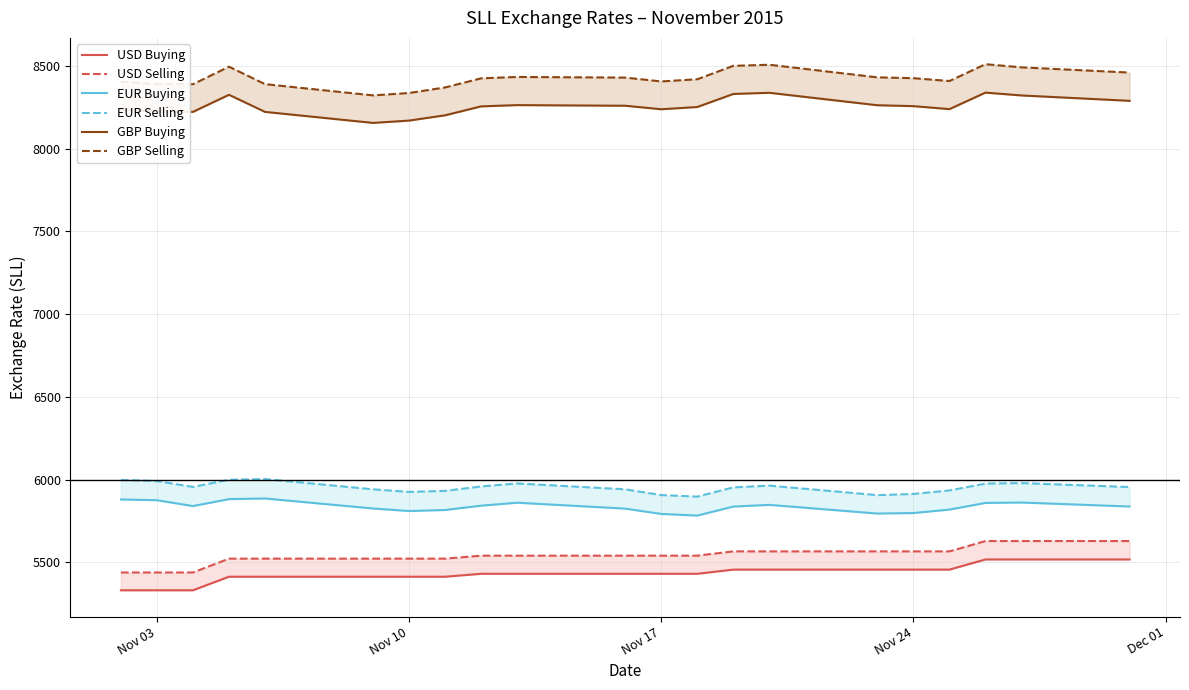

Does the chart display data point markers on the line(s)?

No